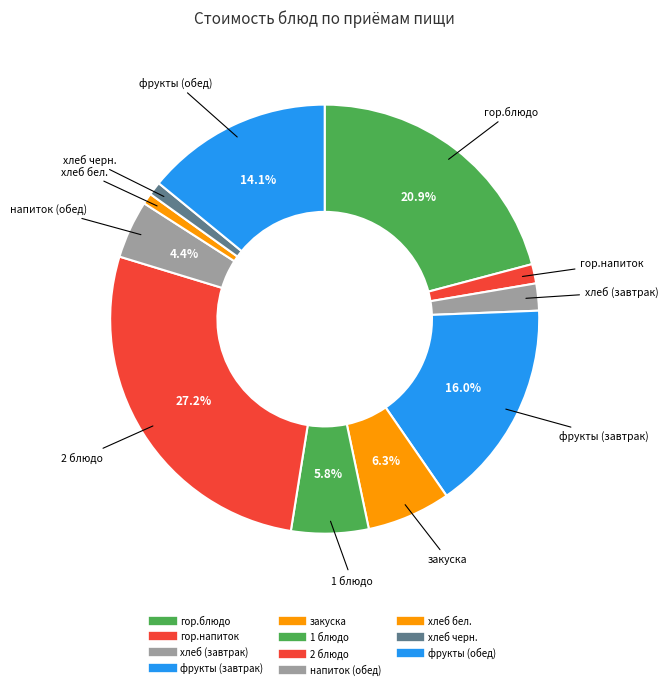

To the nearest percent, what percentage of the pie is фрукты (завтрак)?

16%